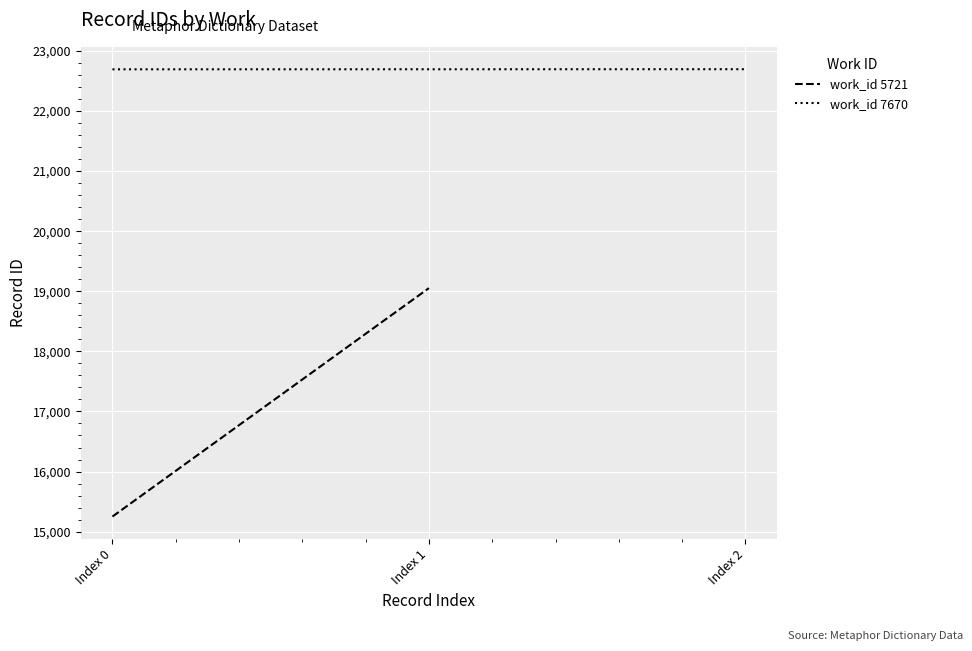

True or false: the data shows 22696 at Index 2.

True